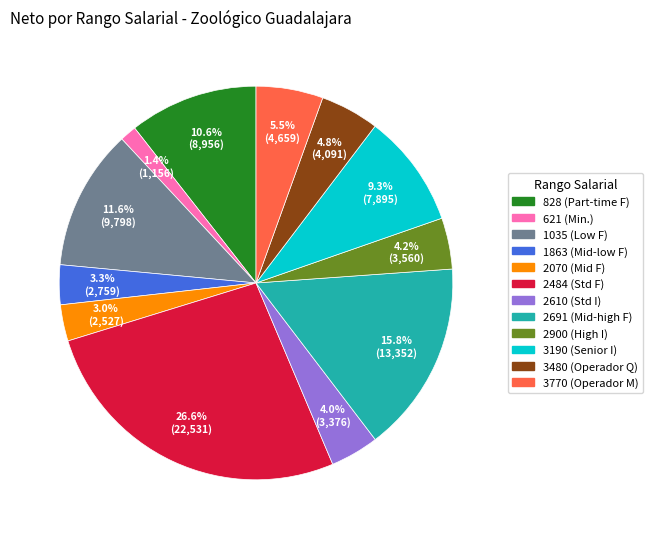

Does any single category account for the majority?

No